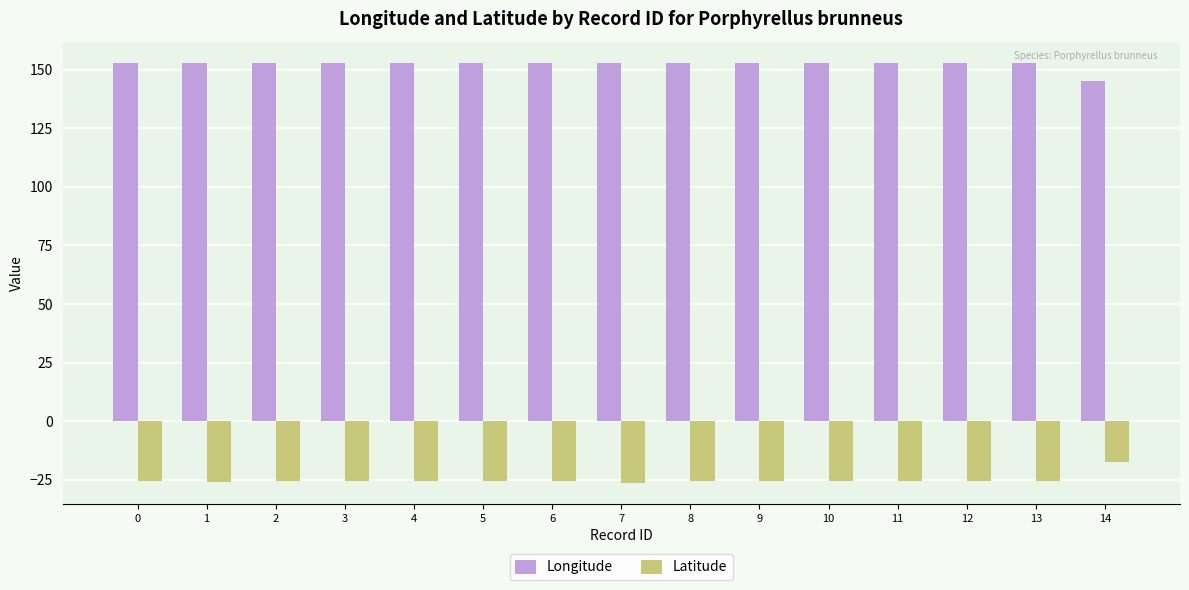

List the series in order of their peak value, highest first.

Longitude, Latitude